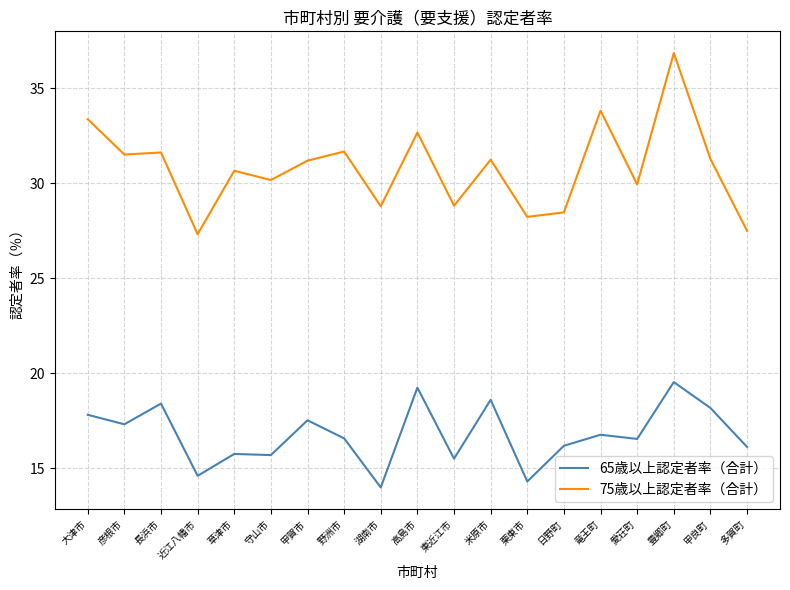

True or false: 65歳以上認定者率（合計） and 75歳以上認定者率（合計） cross at least once.

False